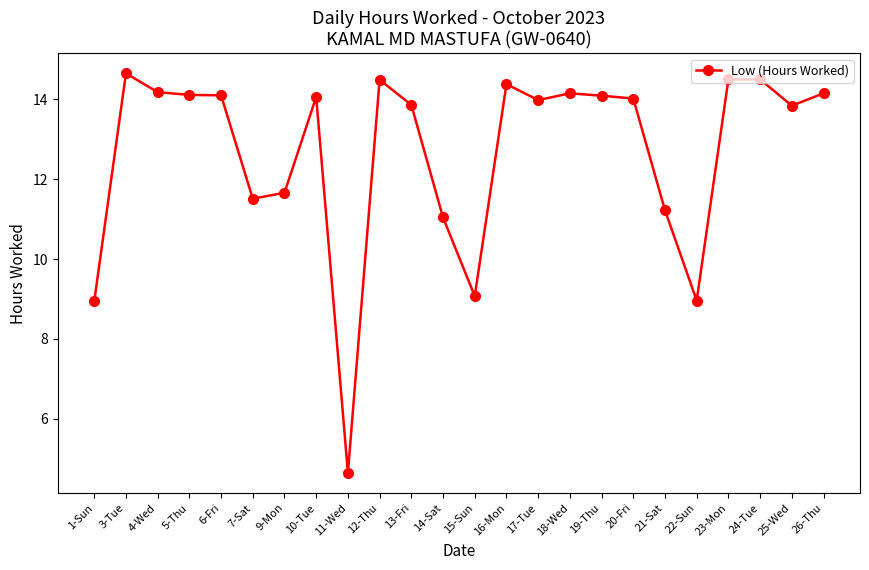

At which category does the chart reach its minimum across all series?

11-Wed